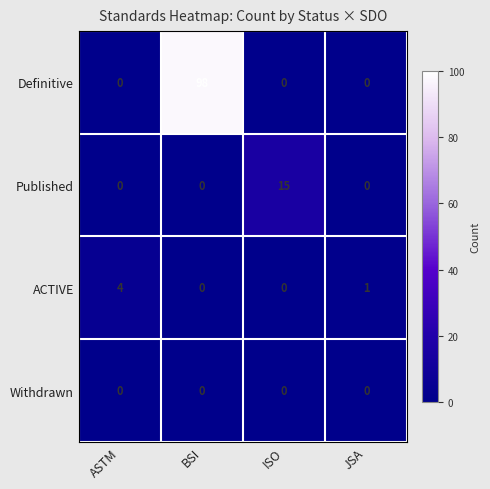

How many data points does each series have?

4